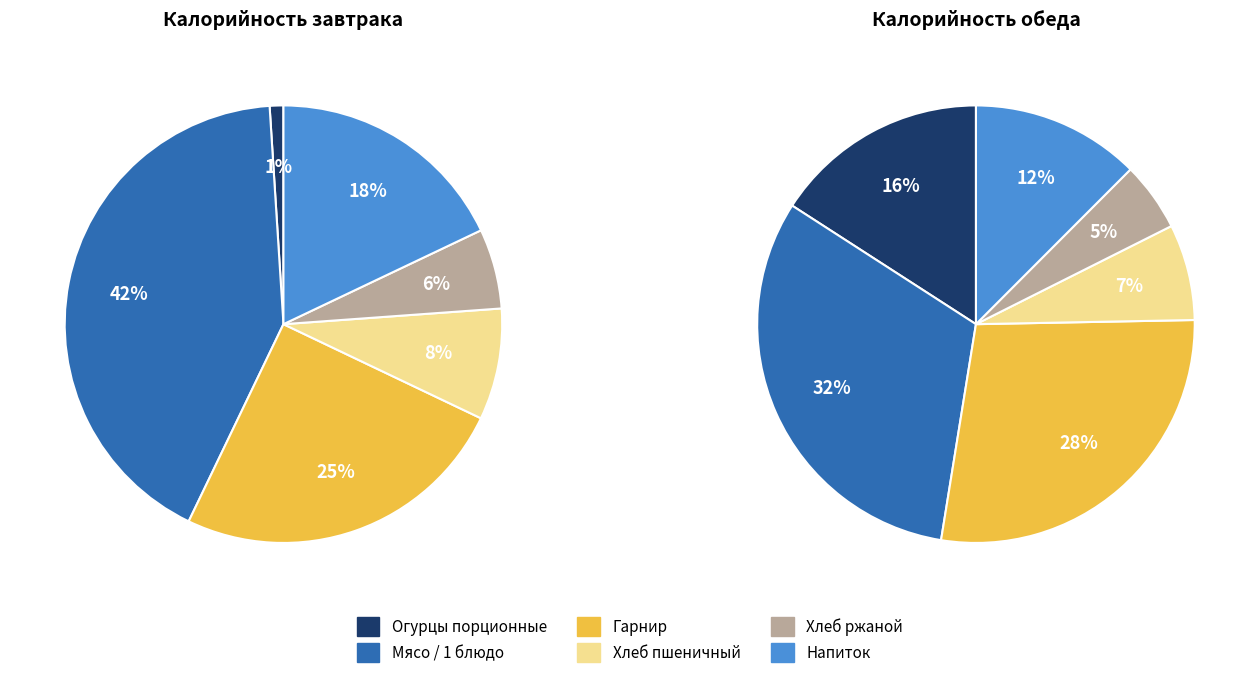

Does Спагетти отварные с маслом account for over 50% of the chart?

No